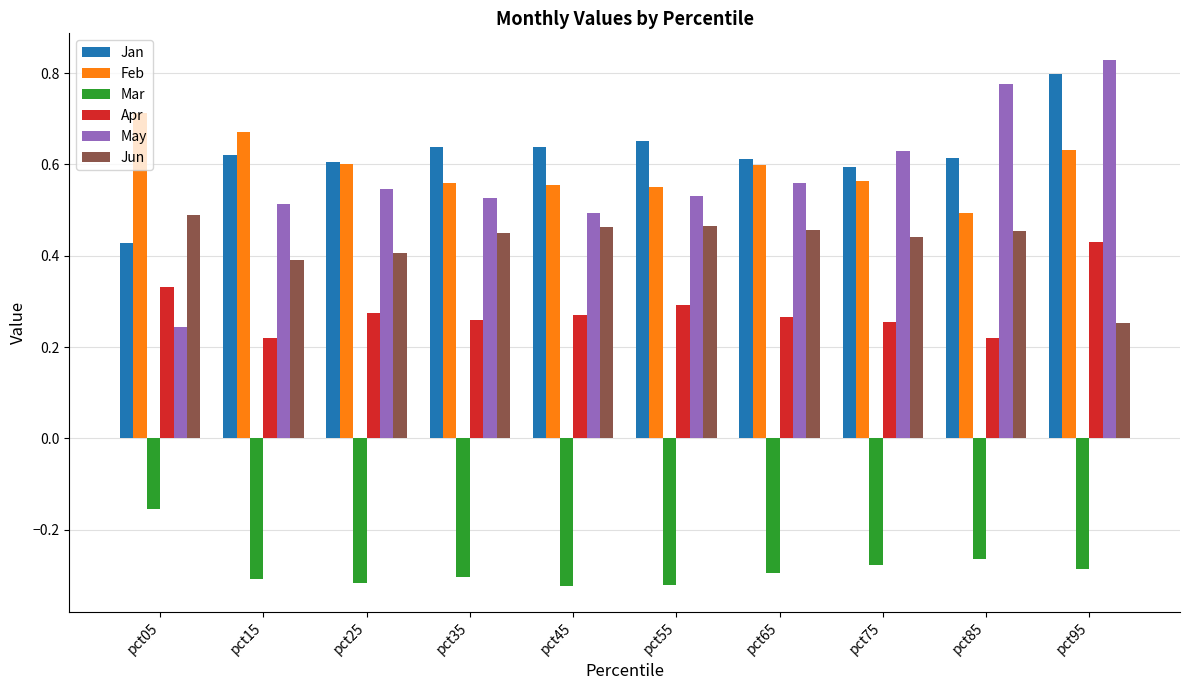

The Mar series shows -0.3 at pct55. True or false?

True